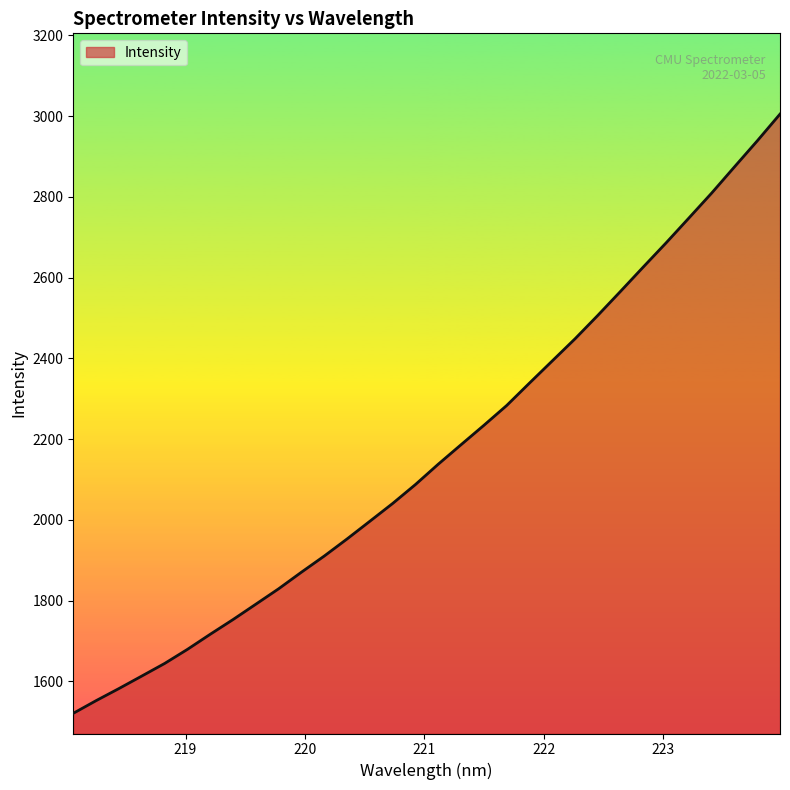

What is the smallest value displayed?

1521.1